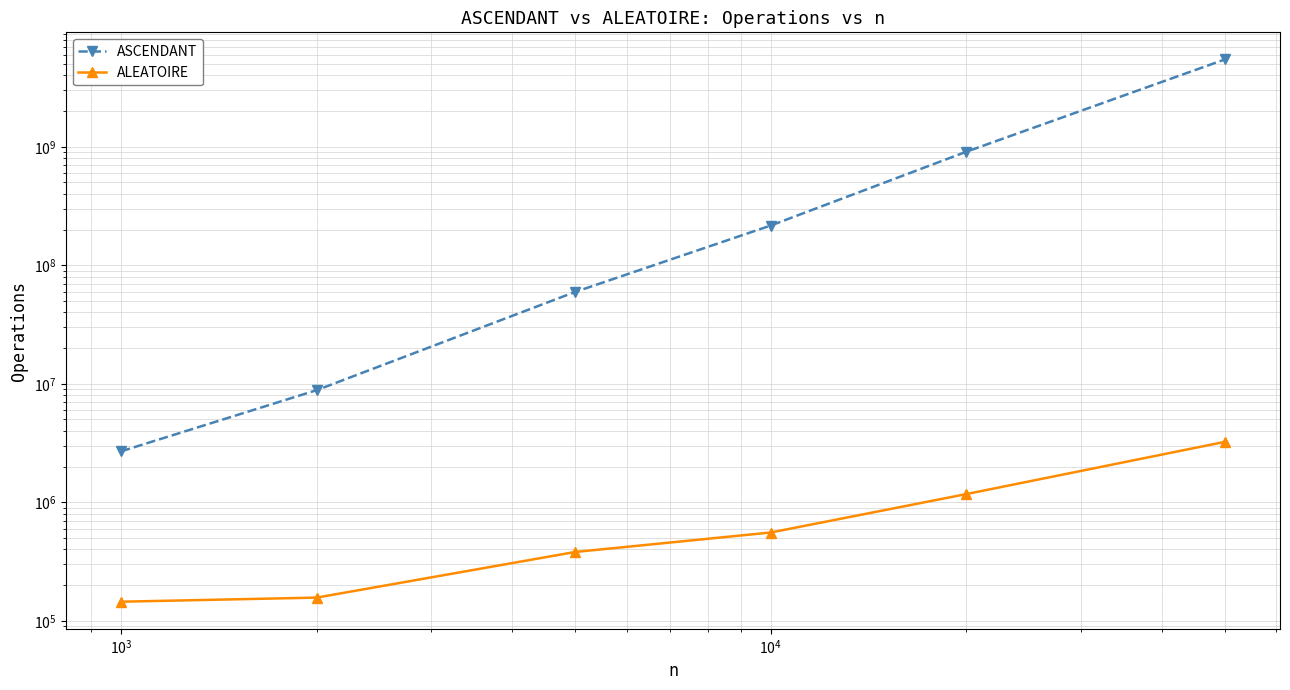

What is the value of the ALEATOIRE point at the 4th from the left?

555780